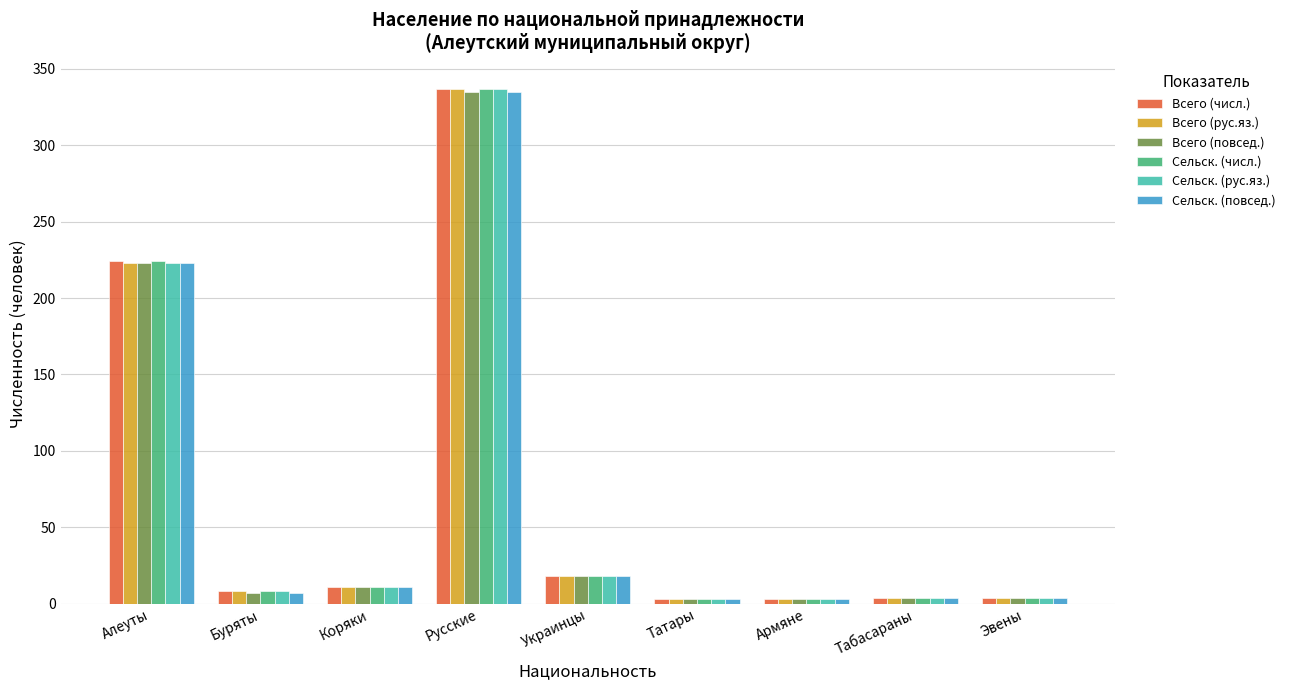

The value of Всего (числ.) at Украинцы is 31. True or false?

False